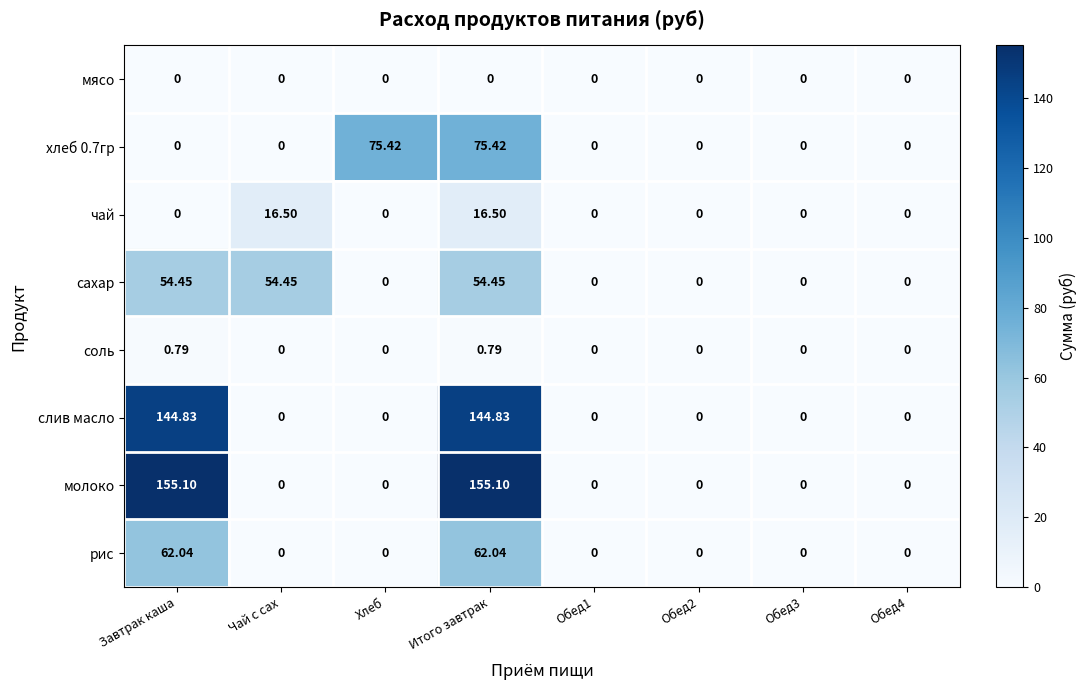

Which series has the largest range (max minus min)?

молоко